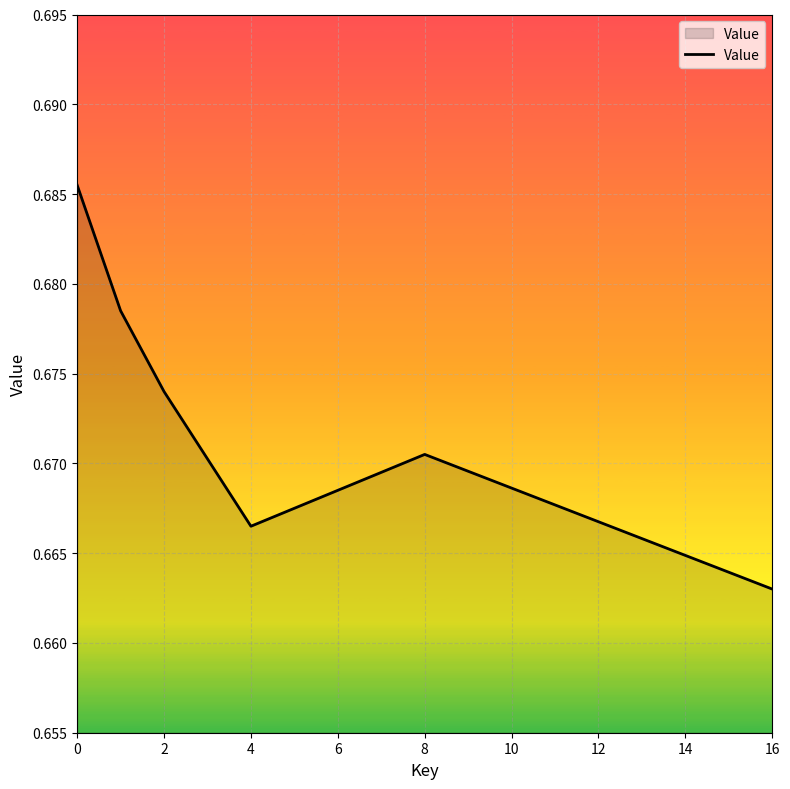

How many values are between 0 and 1?

6